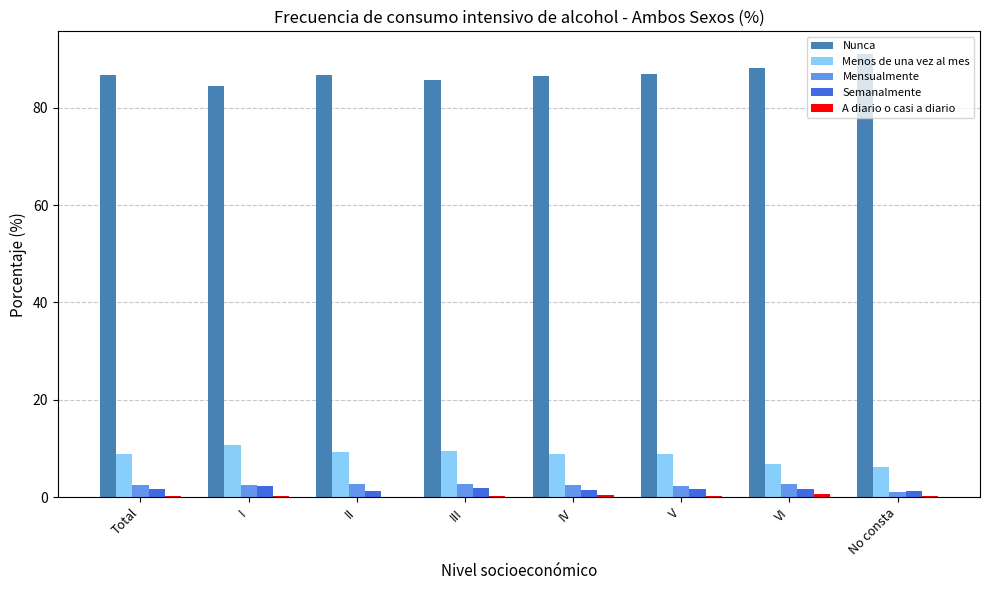

The Nunca series shows 60.7 at No consta. True or false?

False